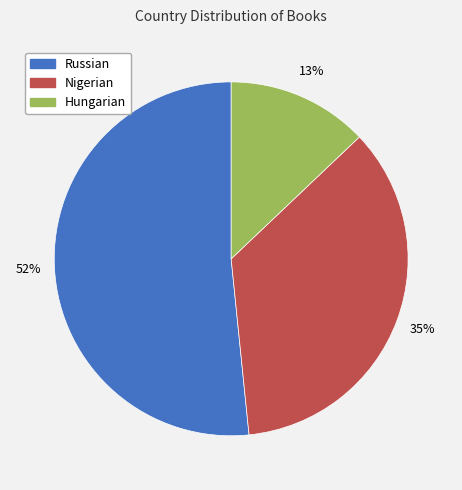

Is the sum of Hungarian and Nigerian greater than half?

No